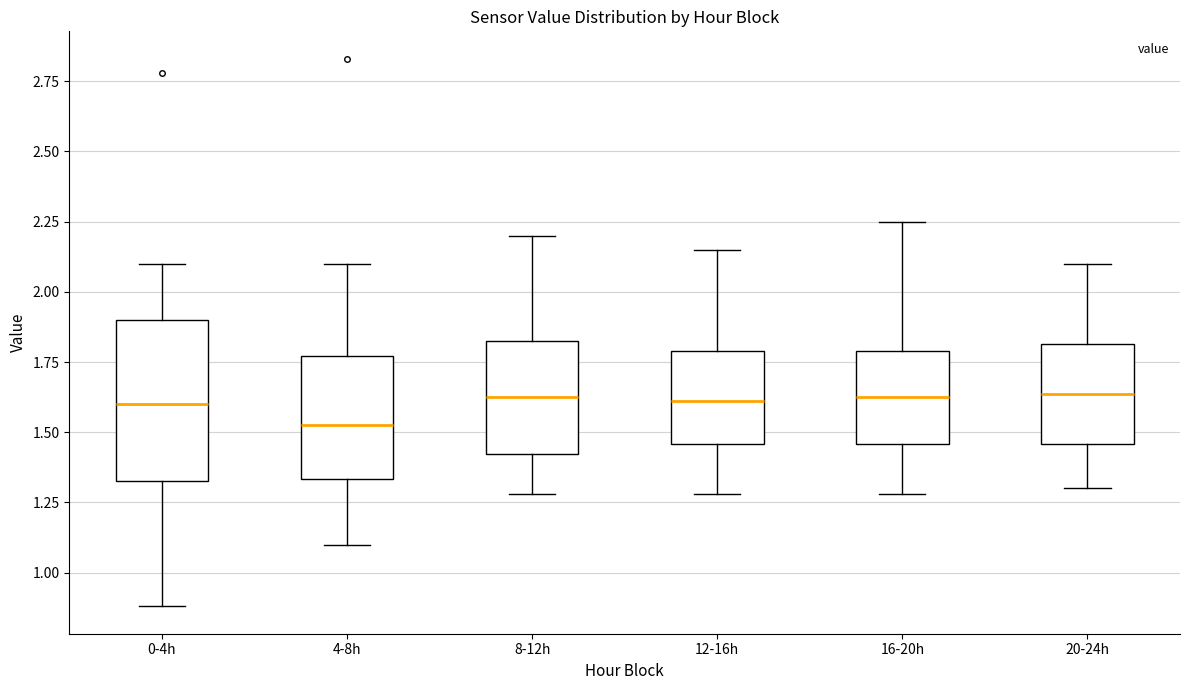

Which box is the tallest, from its lower edge to its upper edge?

0-4h